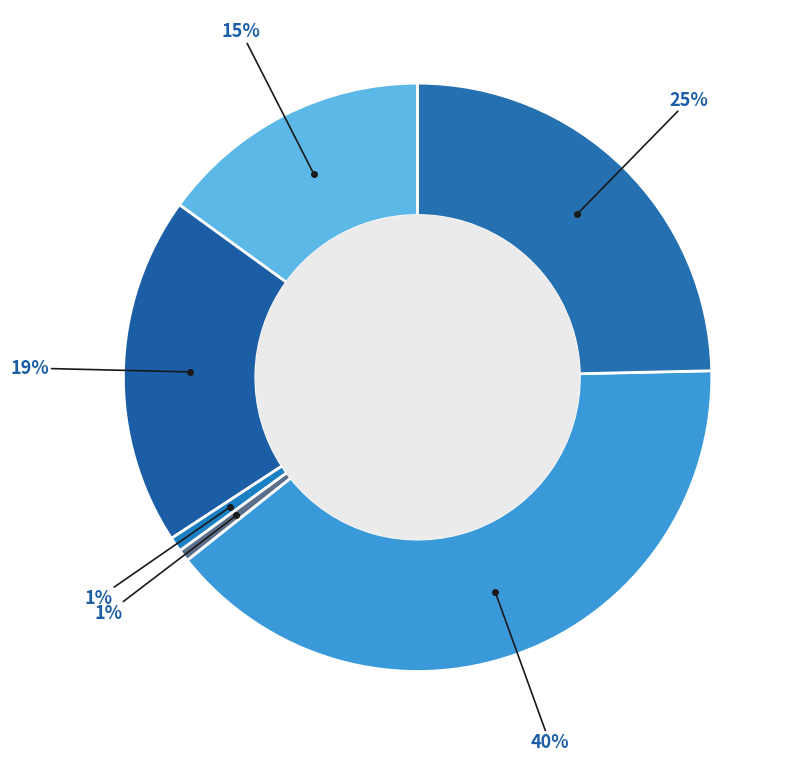

Is there any slice that represents more than half of the pie?

No